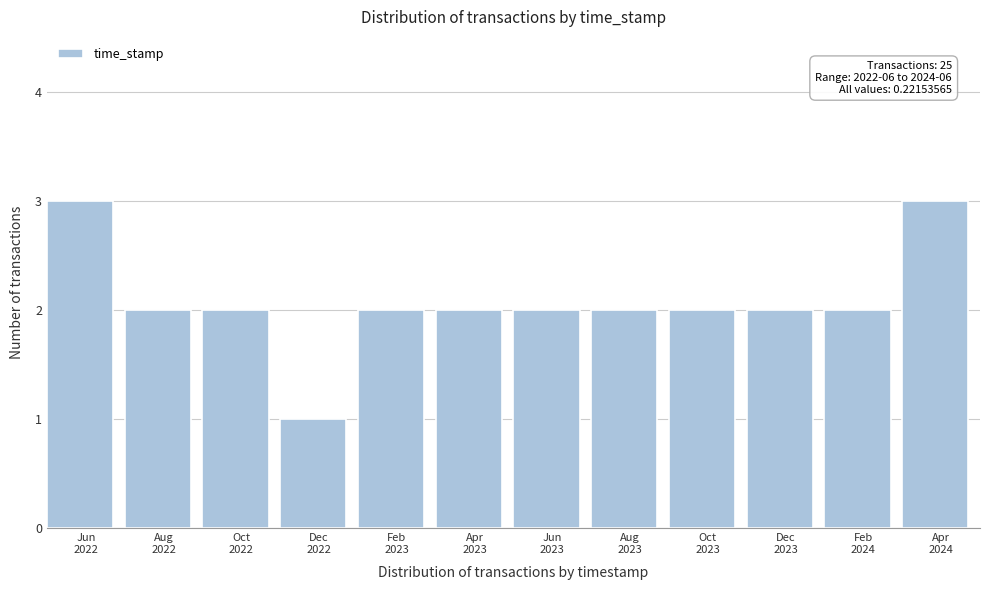

Reading right to left, extract all data points from this chart.

3	2	2	2	2	2	2	2	1	2	2	3